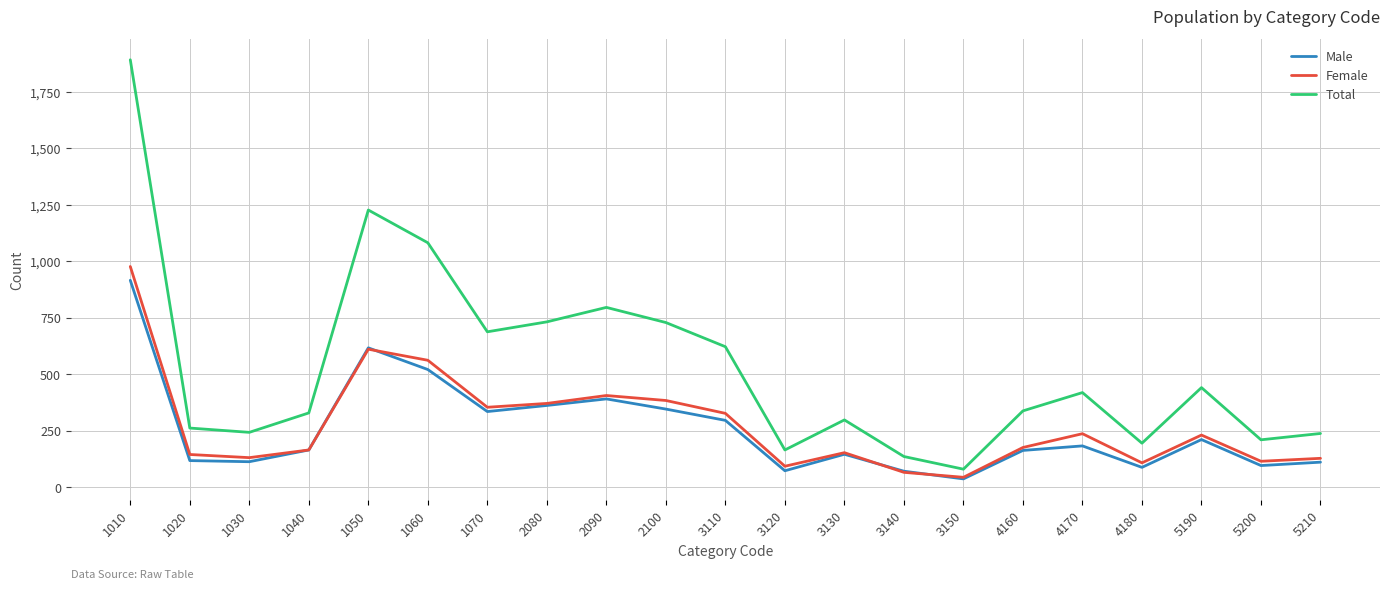

What is the minimum value for Male?

36